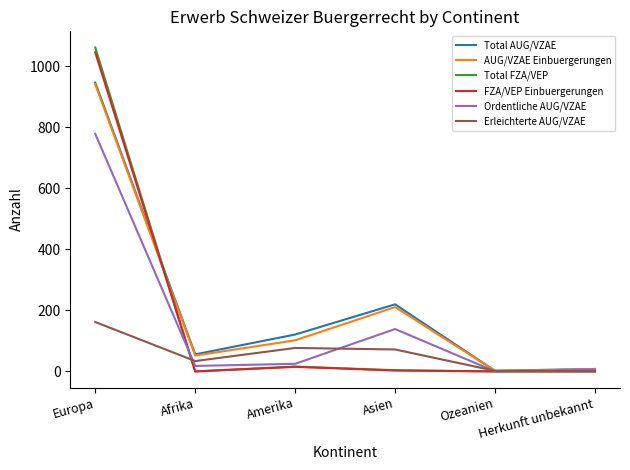

Which series has the widest spread of values?

Total FZA/VEP